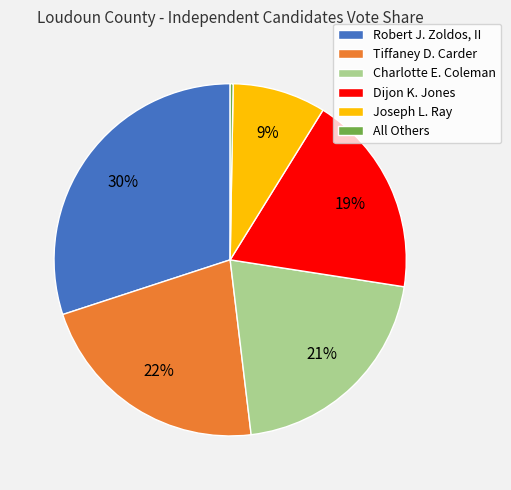

Does Robert J. Zoldos, II account for over 50% of the chart?

No